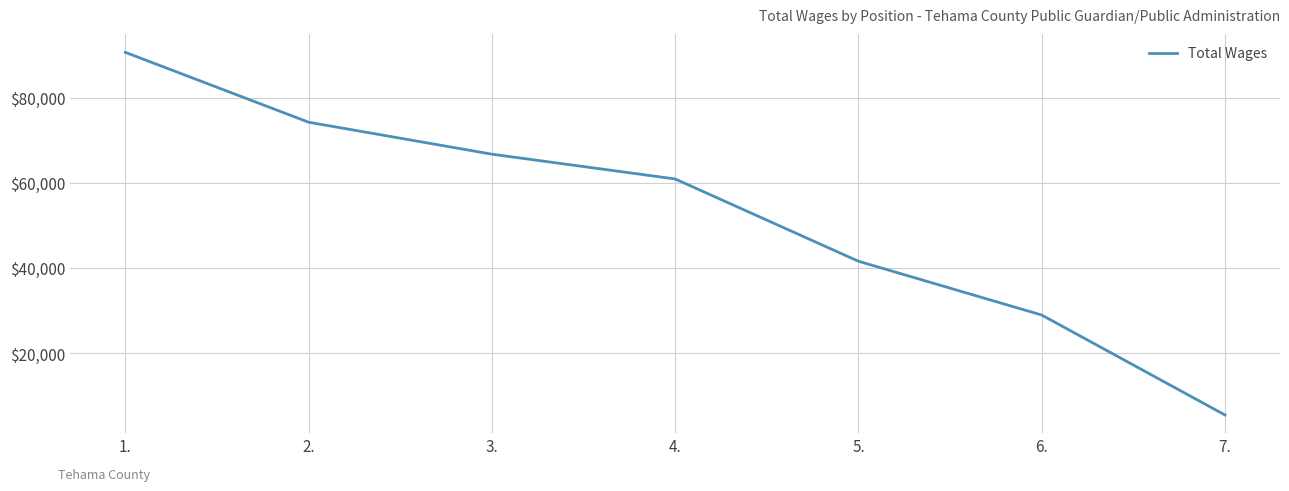

What is the sum of the values at 3. and 4.?

127651